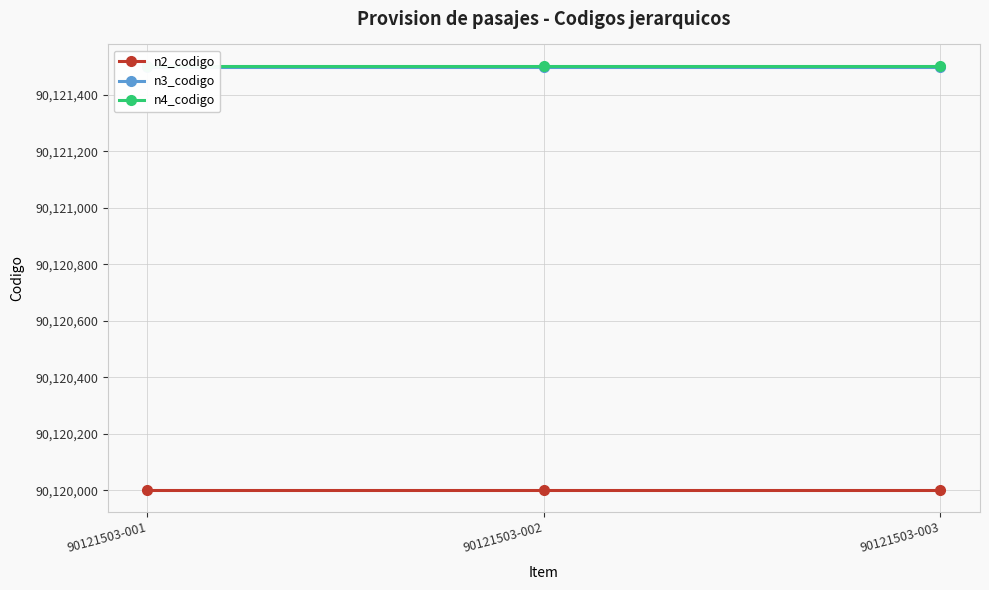

What is the average value of the n3_codigo series?

90121500